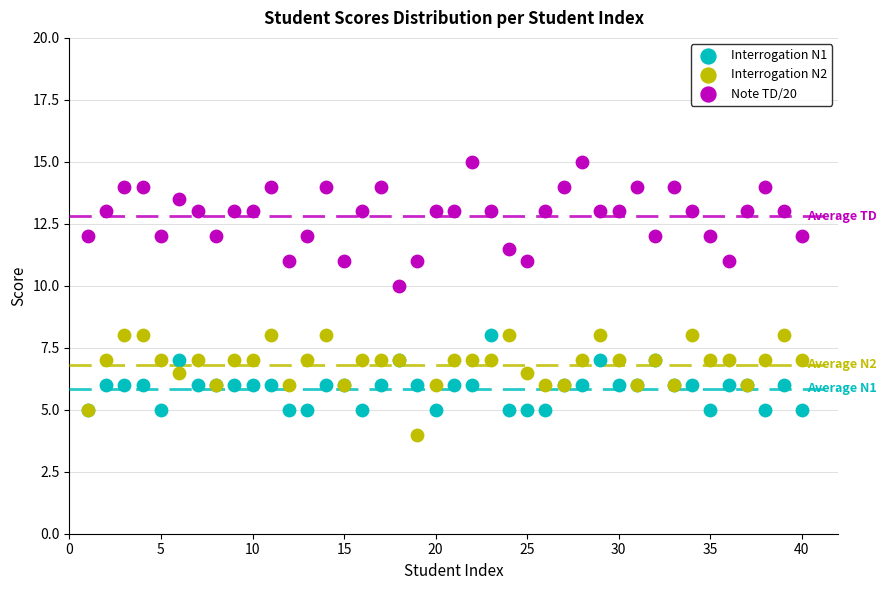

What are all the series names shown in the legend?

Interrogation N1, Interrogation N2, Note TD/20